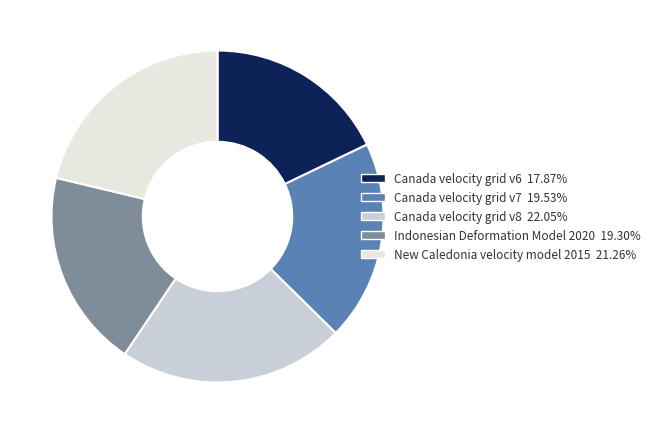

Is it true that Canada velocity grid v6 is 18% of the pie?

True